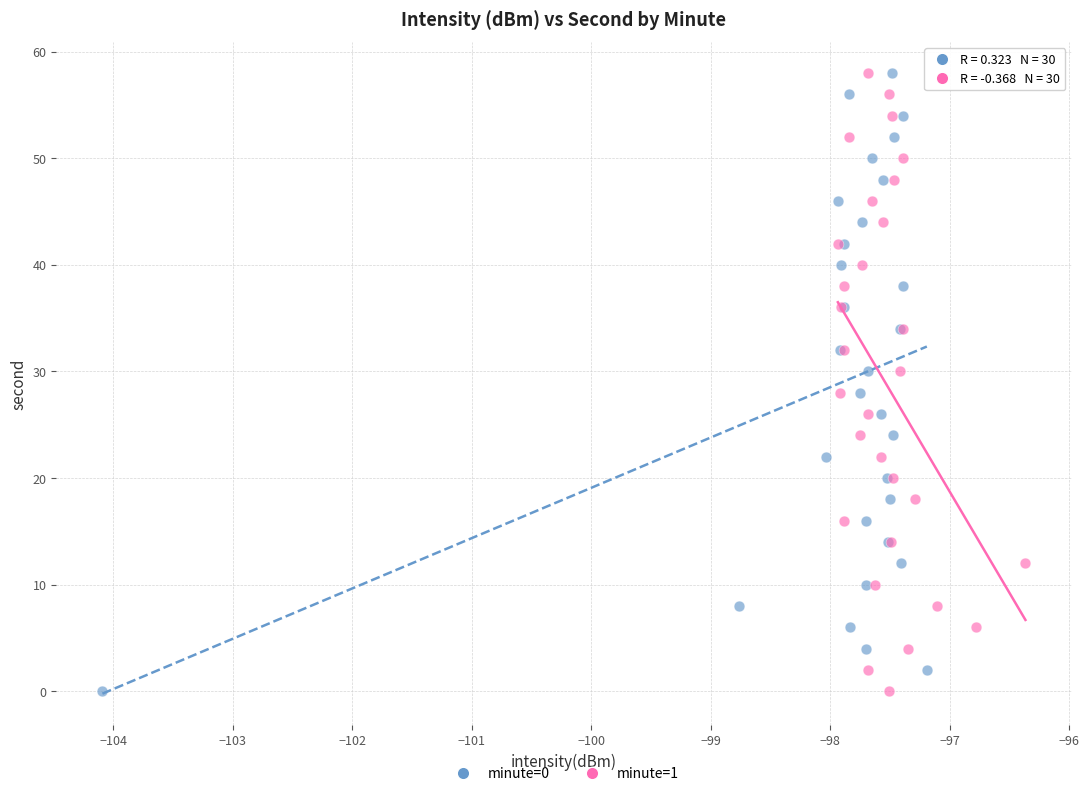

What are all the series names shown in the legend?

minute=0, minute=1